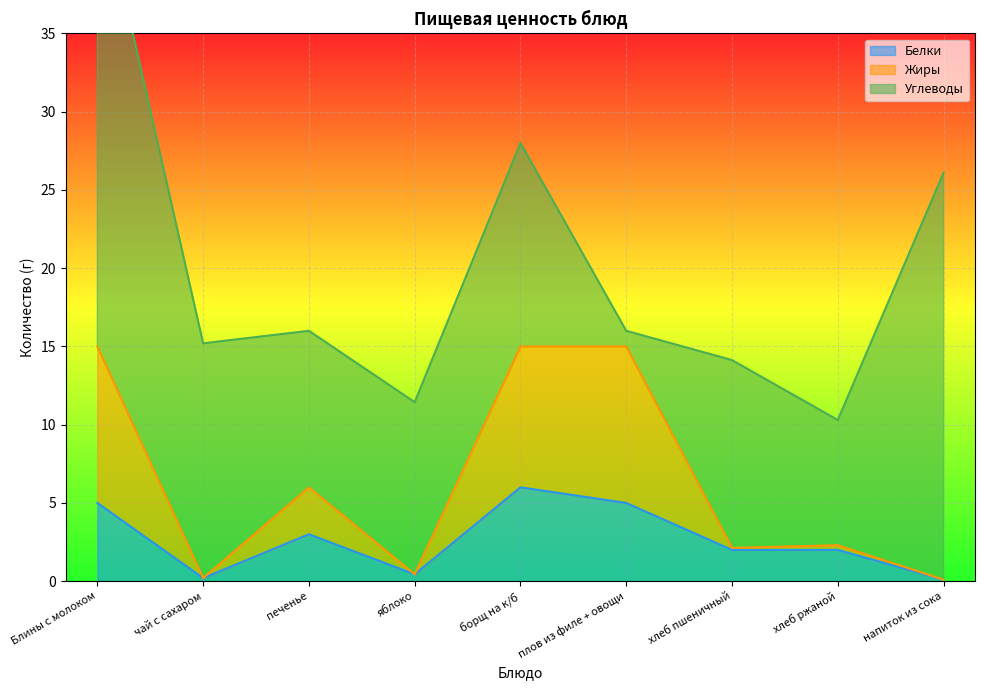

Read the Белки value at плов из филе + овощи.

5.0